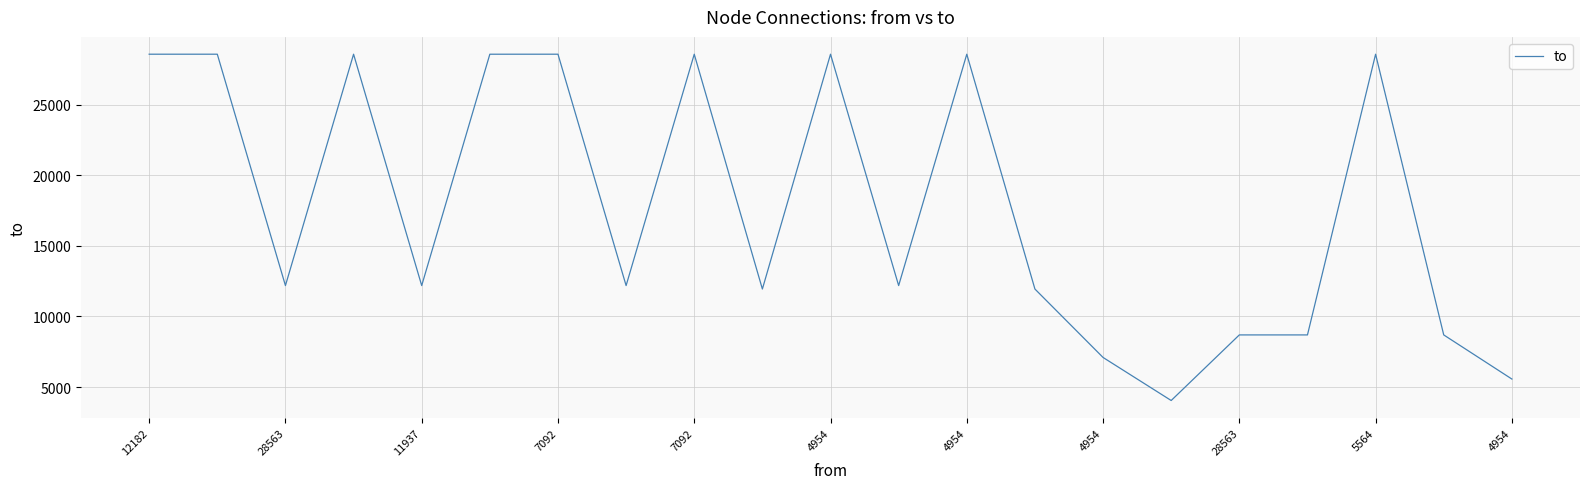

What is the maximum value shown in the chart?

28564